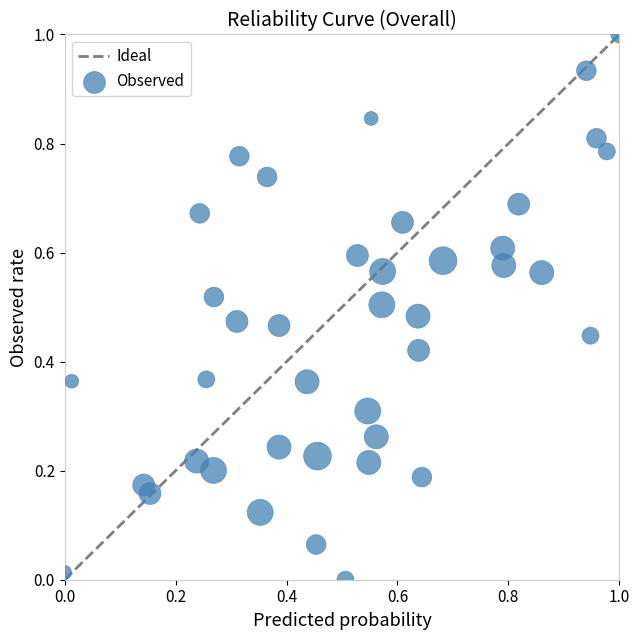

What is the range of Y values (max minus min)?

1.0